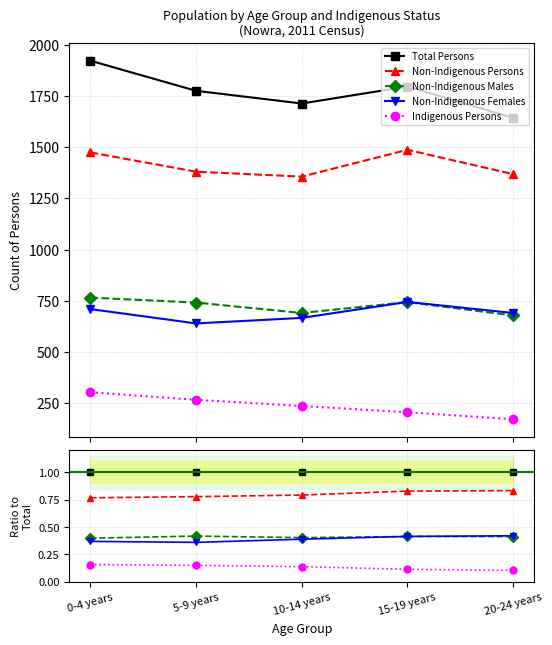

How many series are shown in this chart?

5